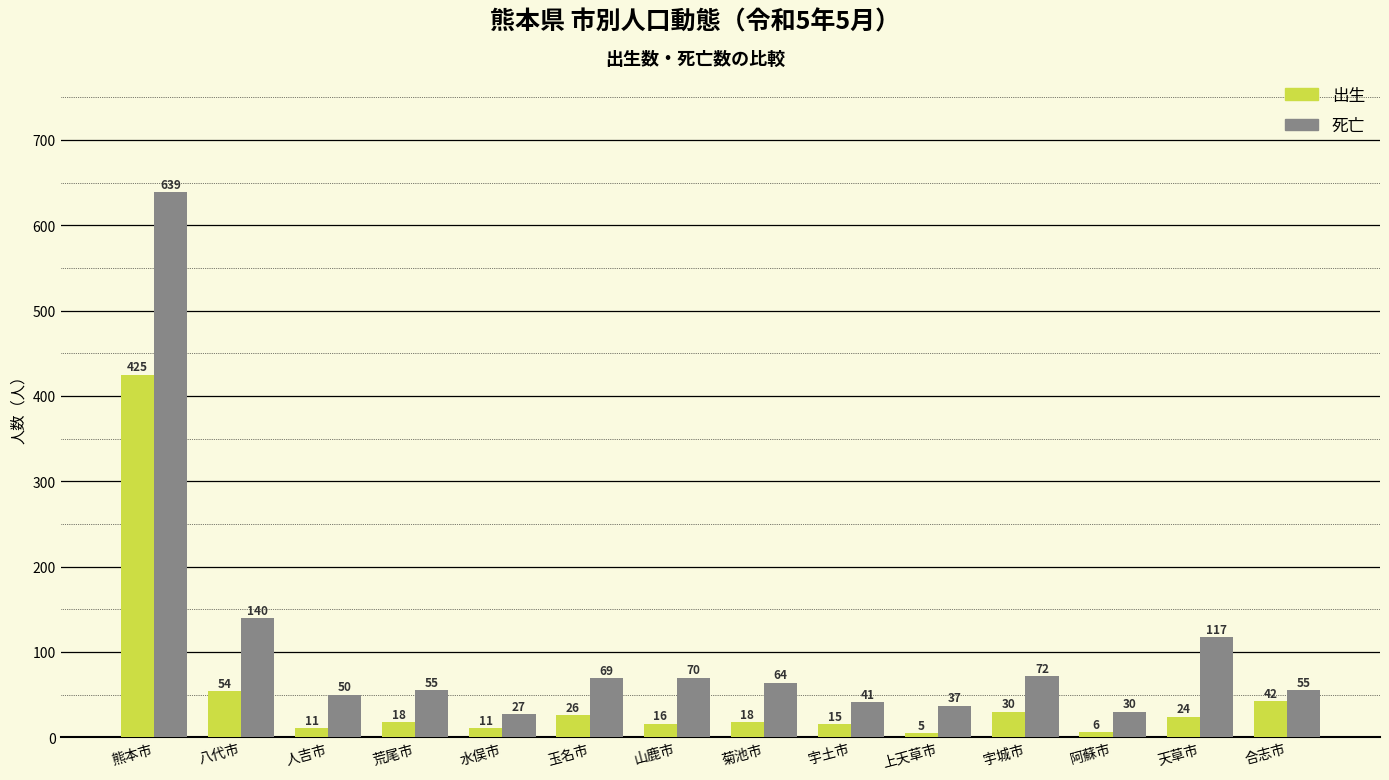

Reading left to right, list all the values displayed in this chart.

出生: 425	54	11	18	11	26	16	18	15	5	30	6	24	42
死亡: 639	140	50	55	27	69	70	64	41	37	72	30	117	55